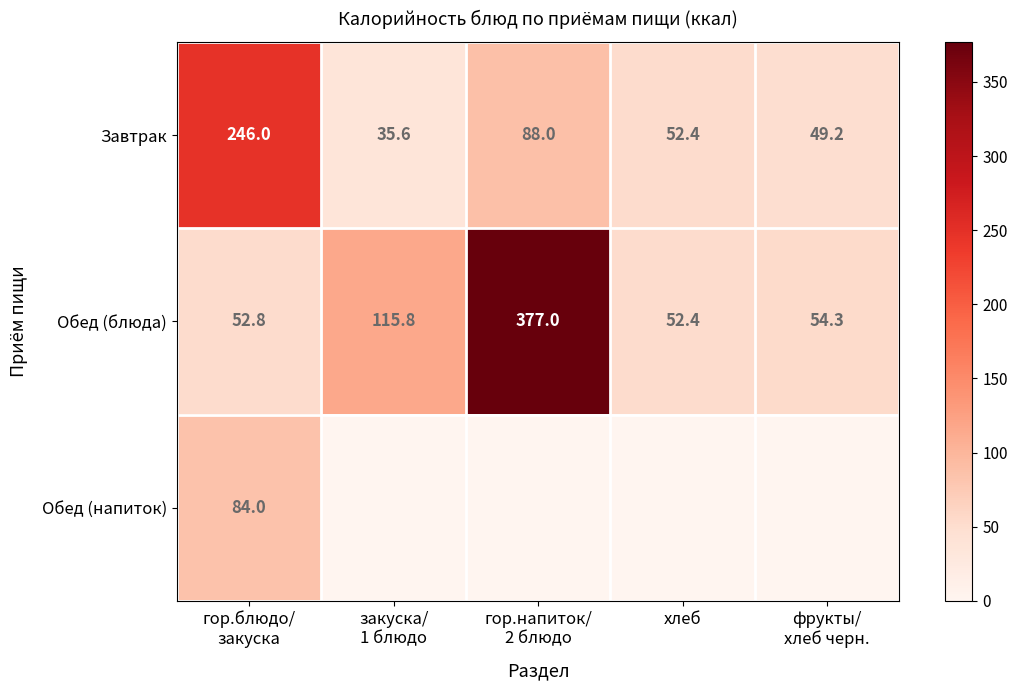

Is it true that Завтрак equals 52.4 at хлеб?

True